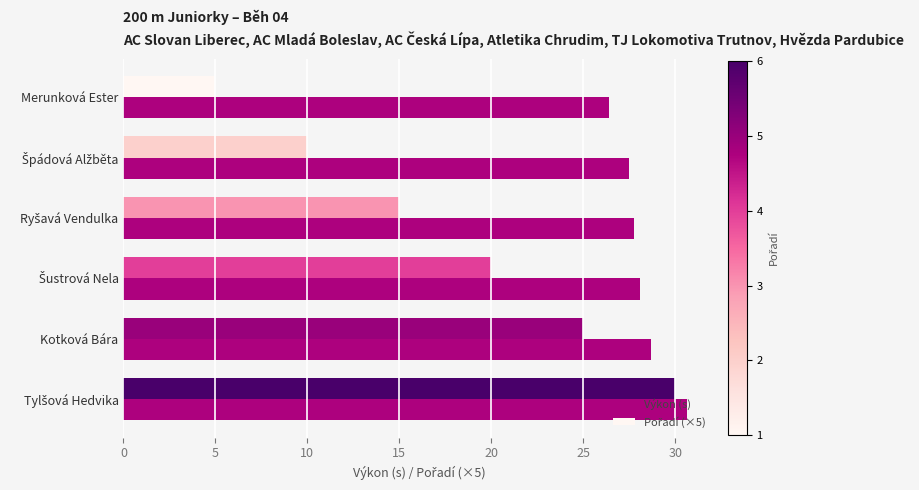

What is the maximum value for Výkon (s)?

30.7